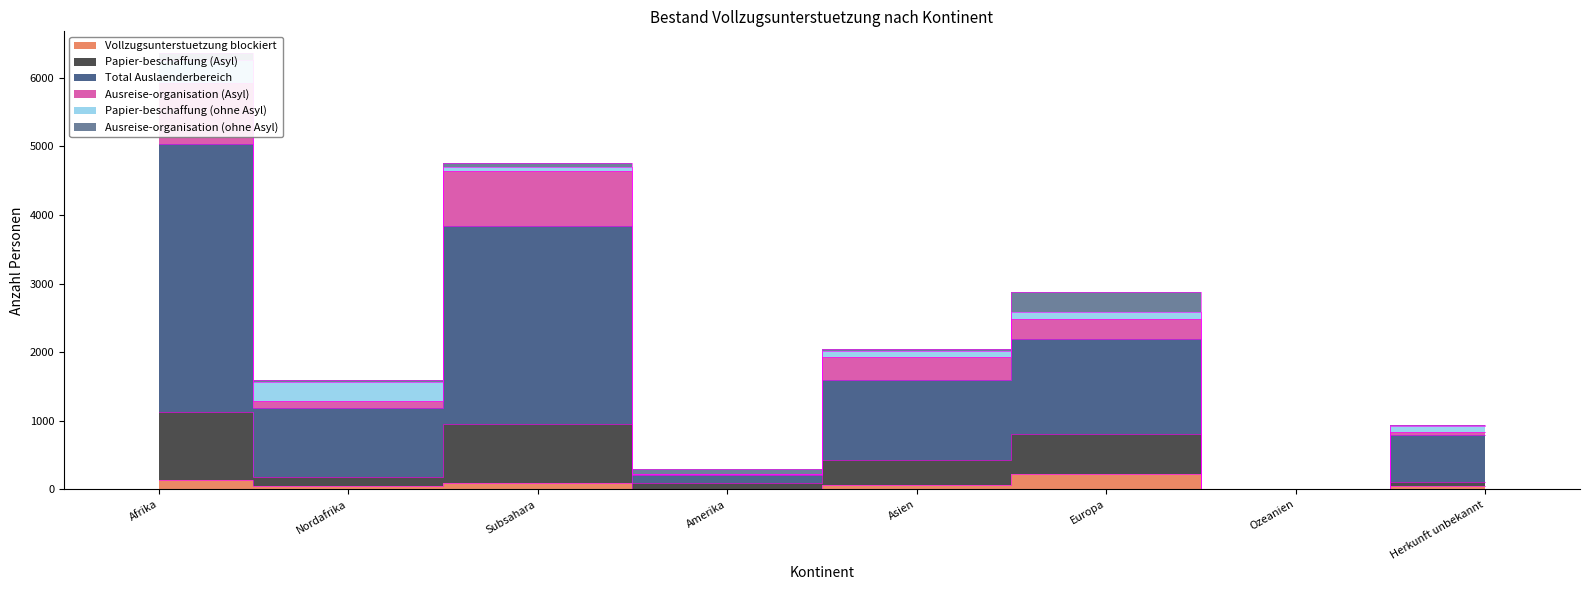

How many data points in Papier-beschaffung (Asyl) are less than 427?

4